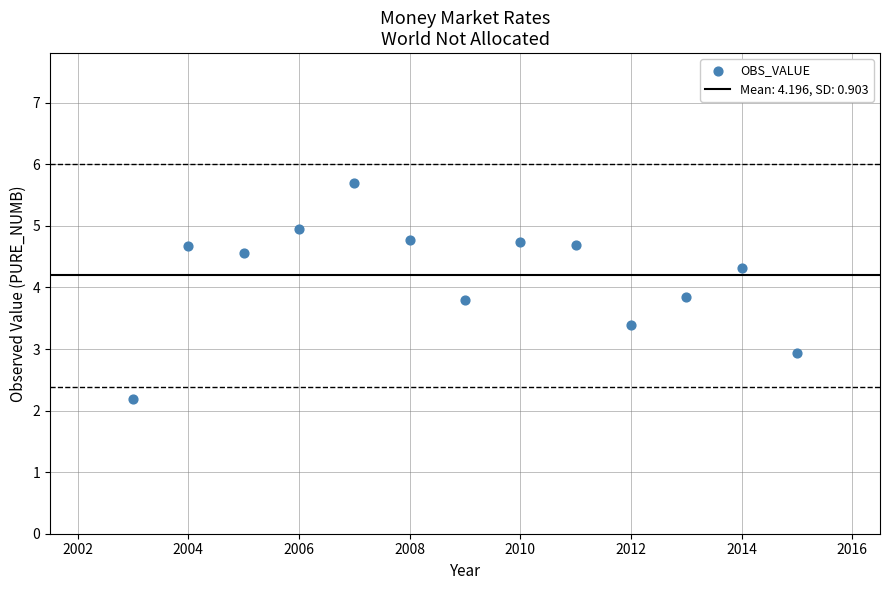

What is the range of X values (max minus min)?

12.0